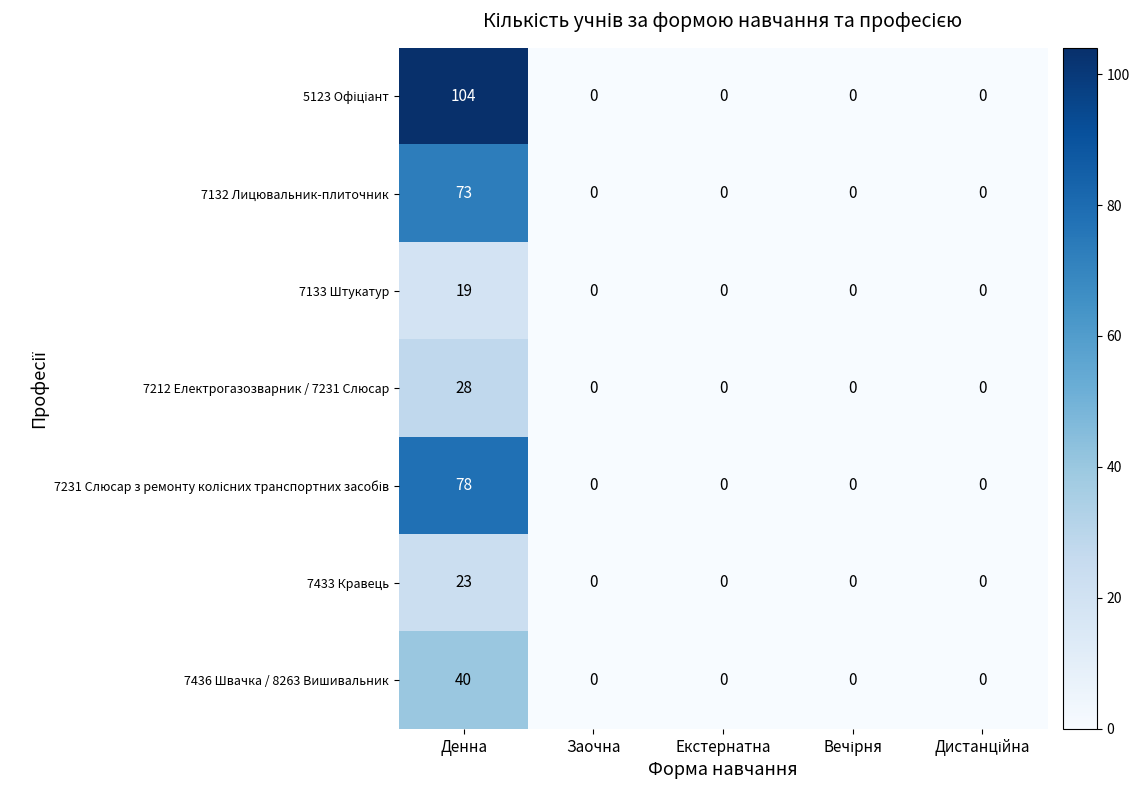

What is the sum of all 7212 Електрогазозварник / 7231 Слюсар values?

28